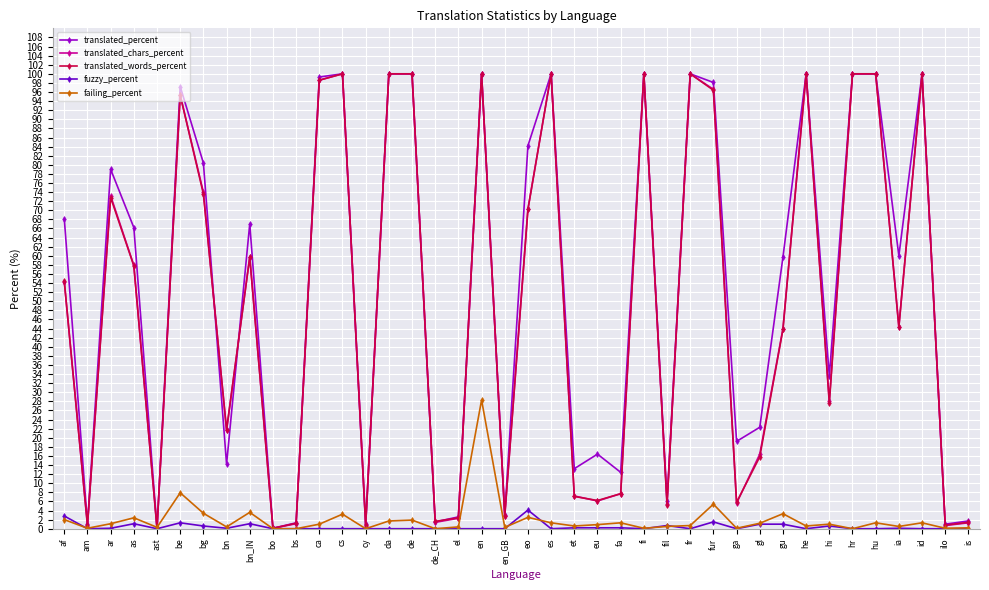

What is the label of the 1st point from the right?

is